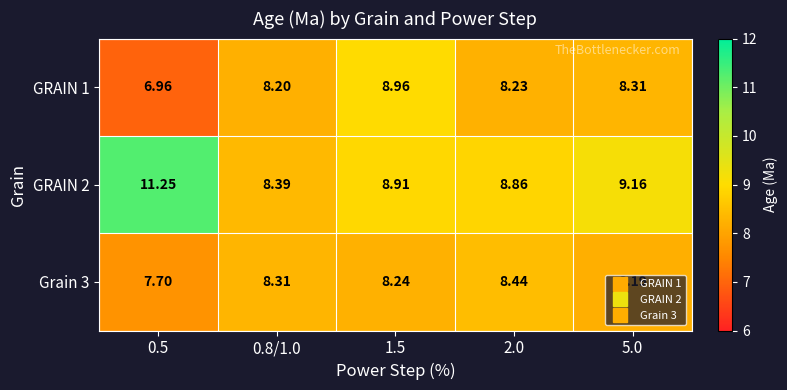

Is the value of GRAIN 1 at 0.8/1.0 greater than the value of GRAIN 2 at 2.0?

No